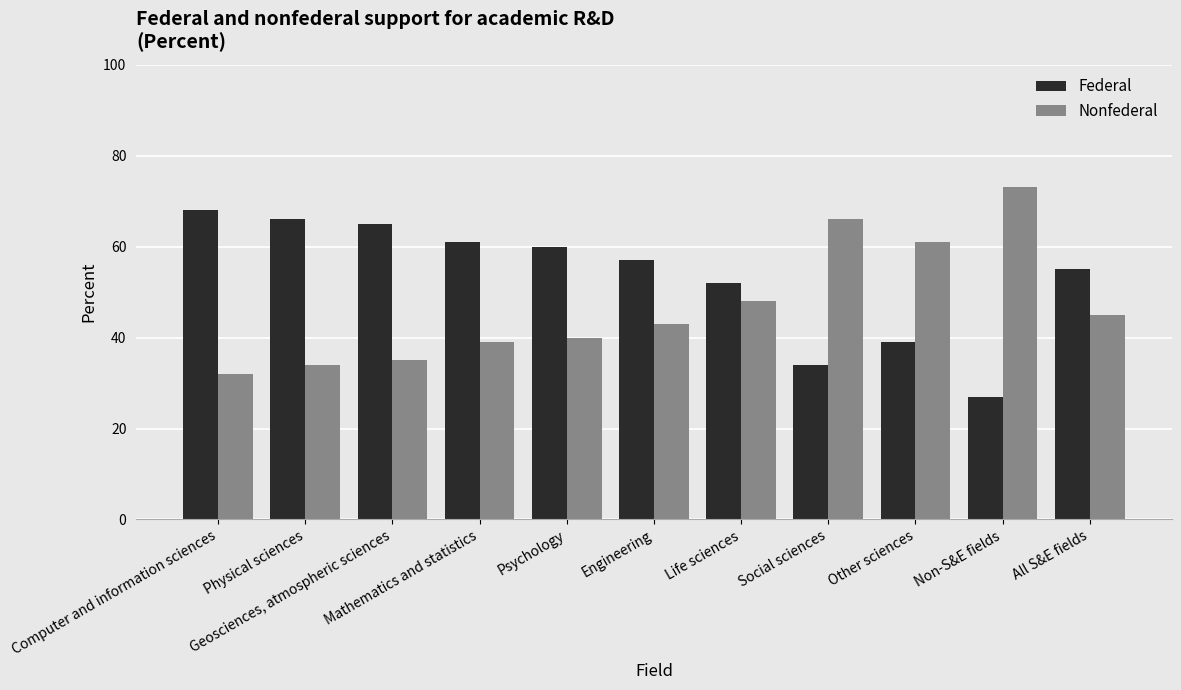

List the labels in order of Federal value, largest first.

Computer and information sciences, Physical sciences, Geosciences, atmospheric sciences, Mathematics and statistics, Psychology, Engineering, All S&E fields, Life sciences, Other sciences, Social sciences, Non-S&E fields